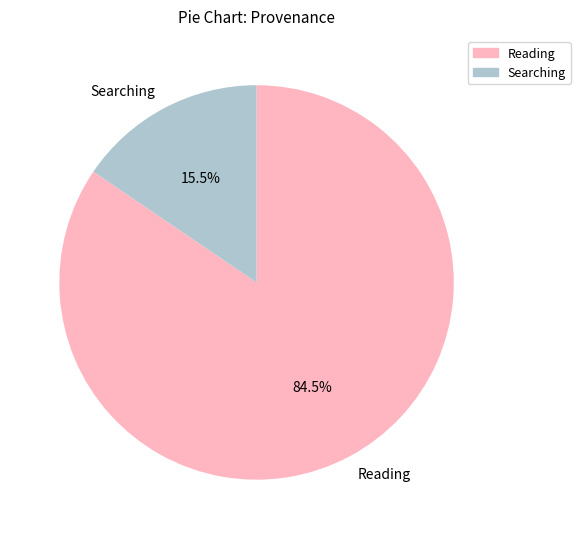

Is Searching the majority of the pie?

No